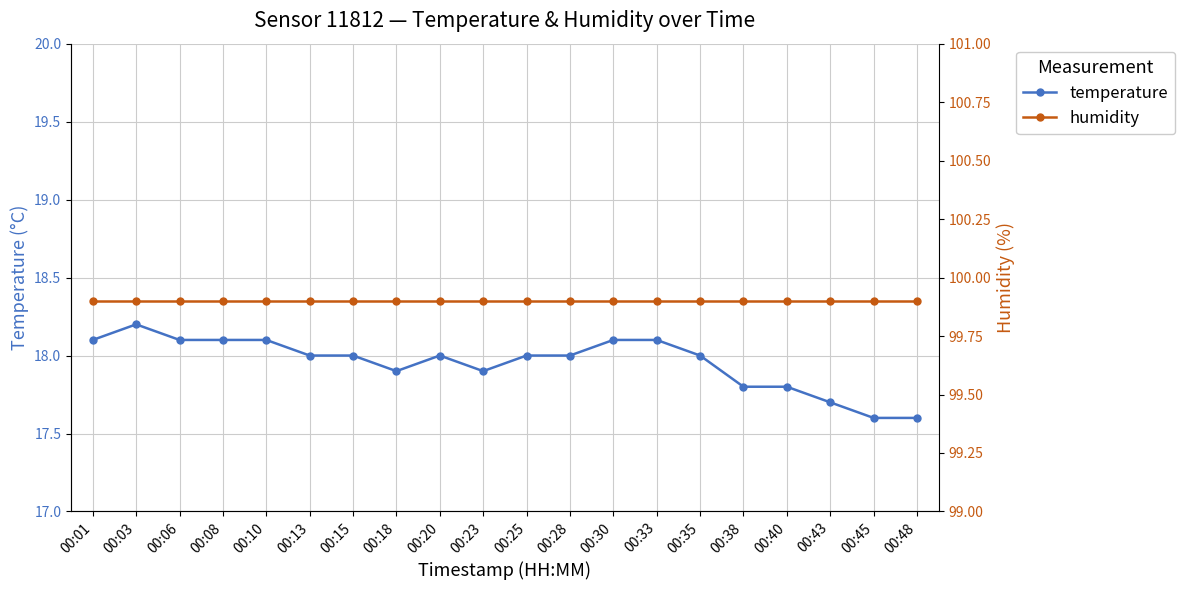

At how many categories does at least one series exceed 68?

20